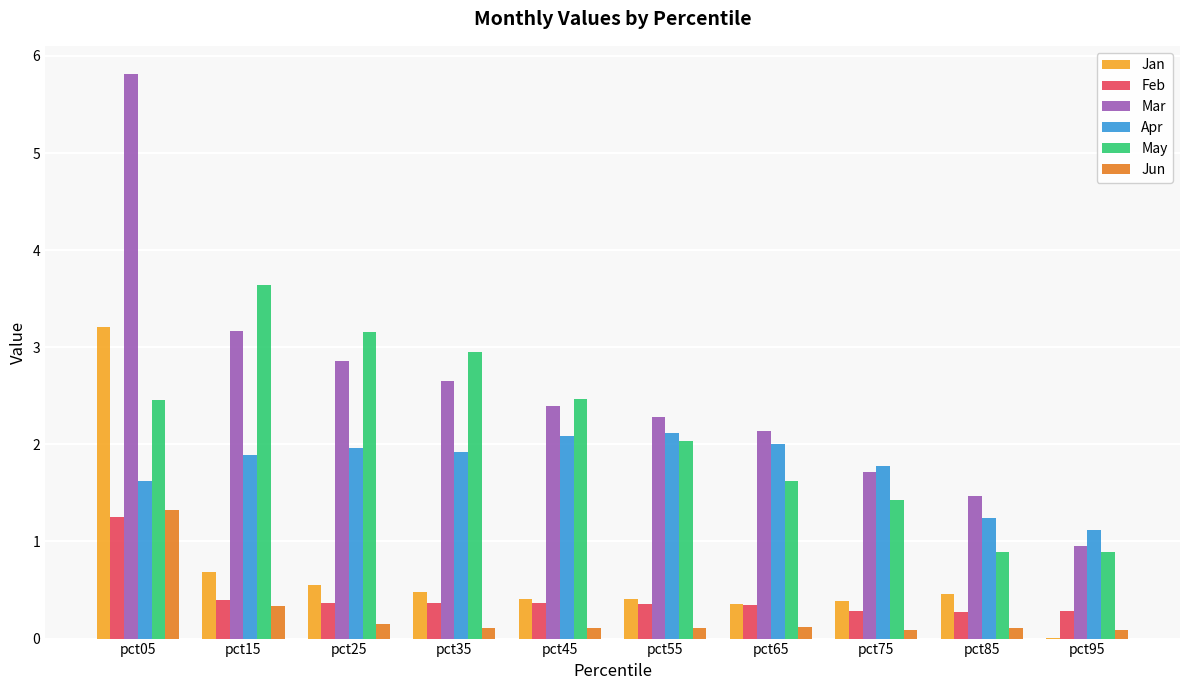

What are all the series names shown in the legend?

Jan, Feb, Mar, Apr, May, Jun